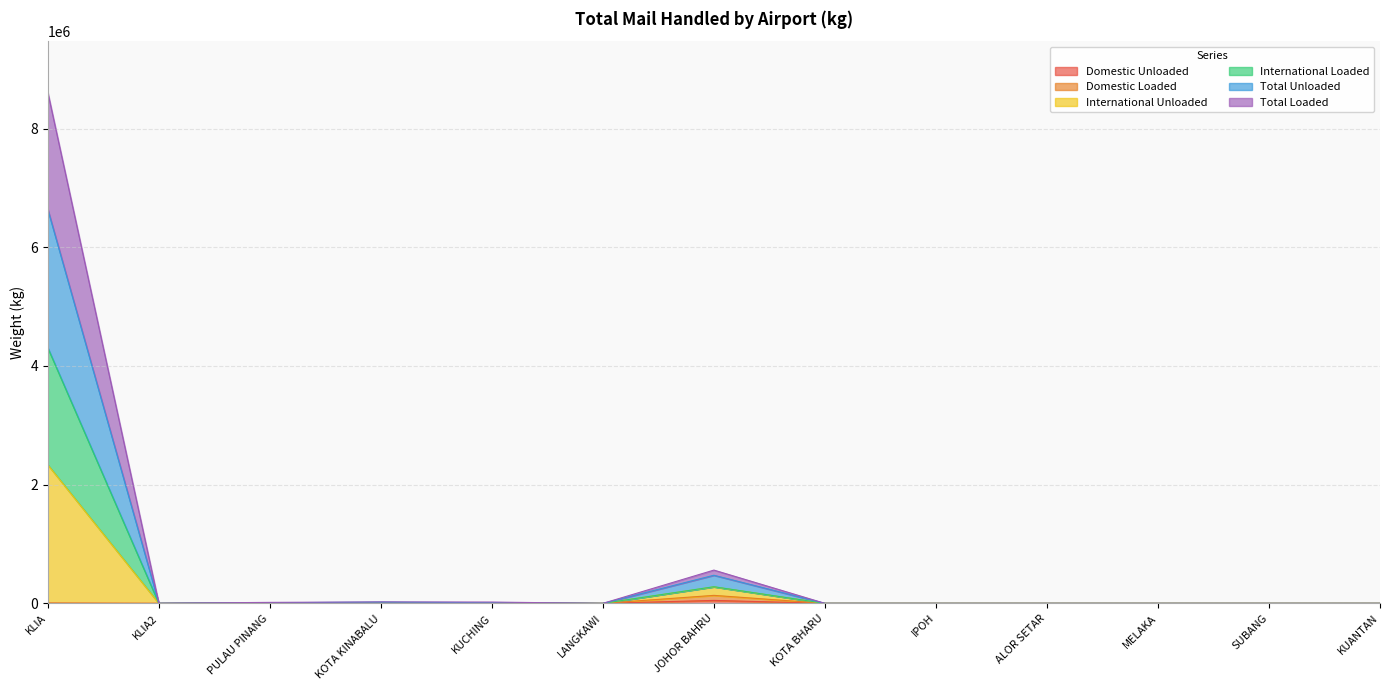

Which has a higher value, SUBANG or KOTA BHARU?

KOTA BHARU